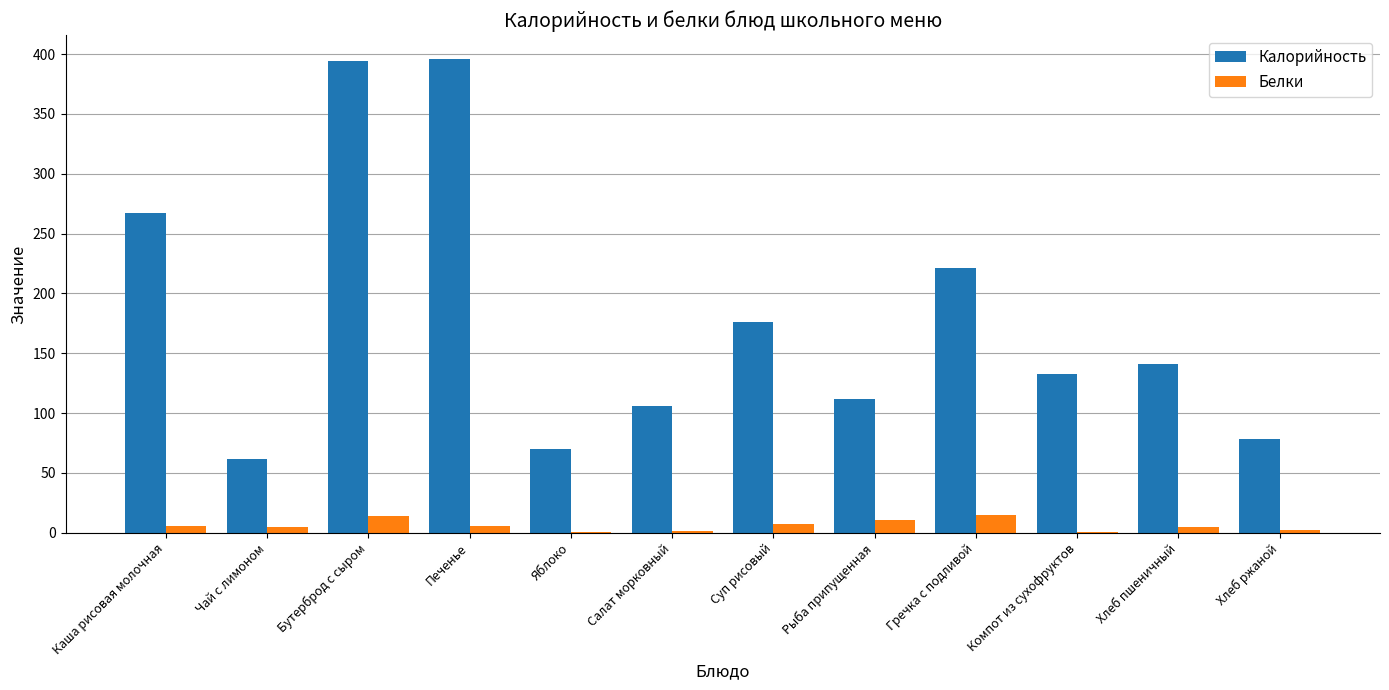

How many groups of bars are there?

12